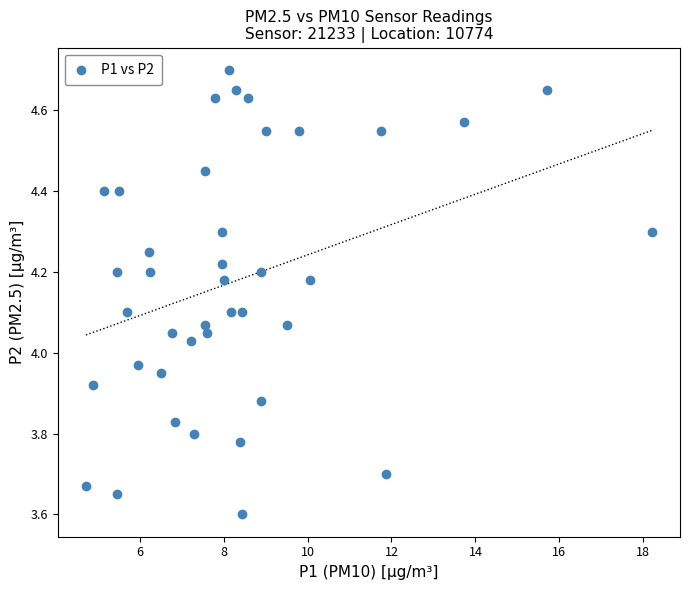

What is the range of X values (max minus min)?

13.5